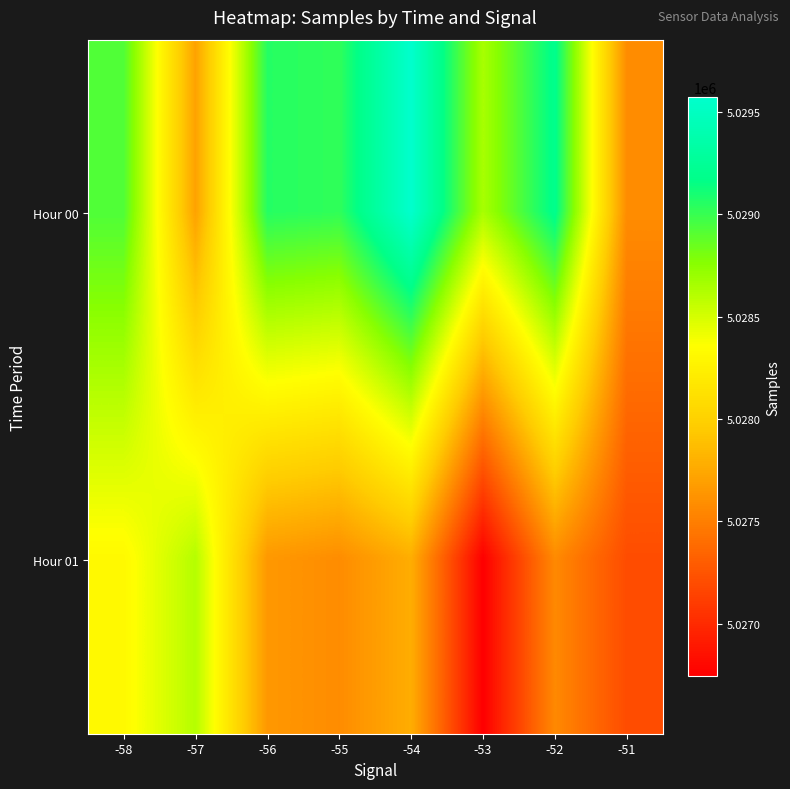

List the series in order of their overall mean, highest first.

Hour 00, Hour 01